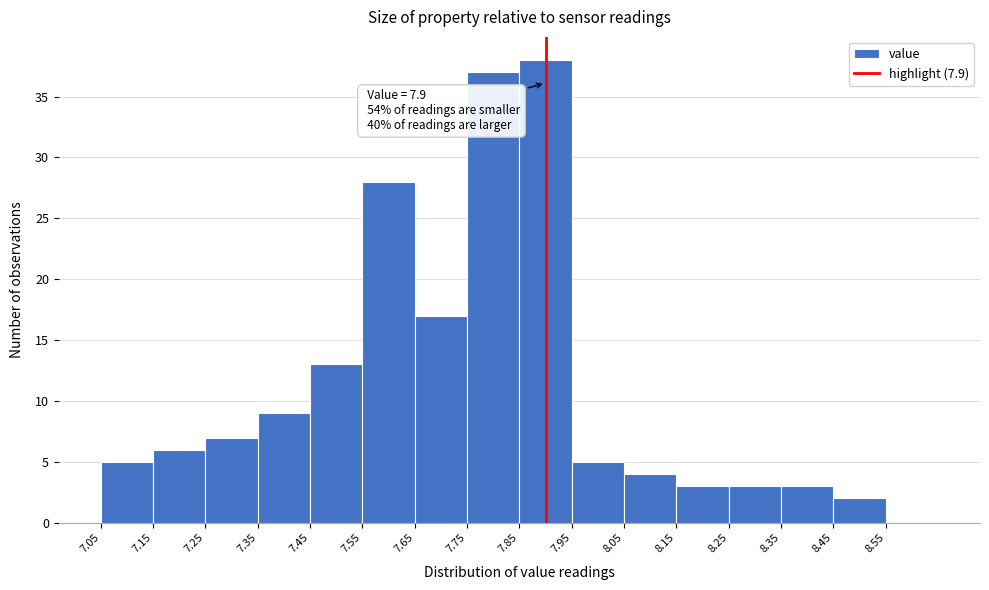

Which range on the x-axis has the tallest bar?

7.85 to 7.95